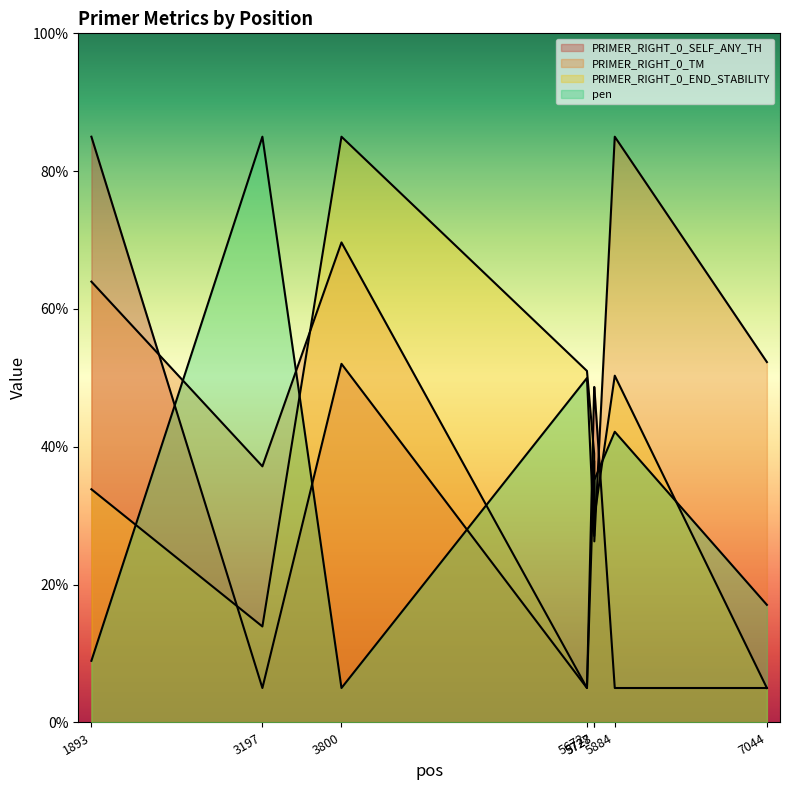

What is the value of the PRIMER_RIGHT_0_SELF_ANY_TH point at the 6th from the left?

48.7